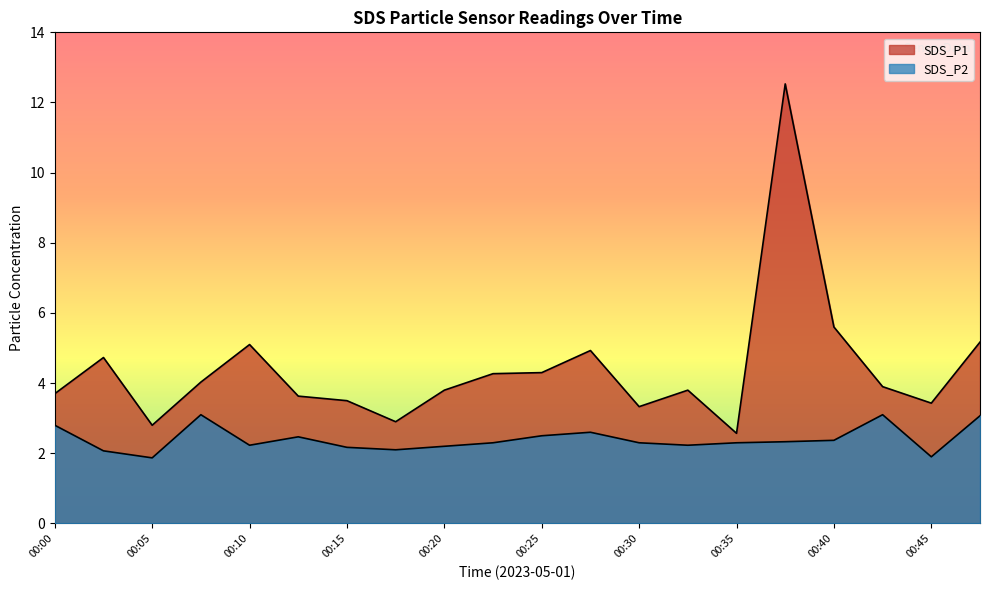

What is the lowest value of the SDS_P1 series?

2.6